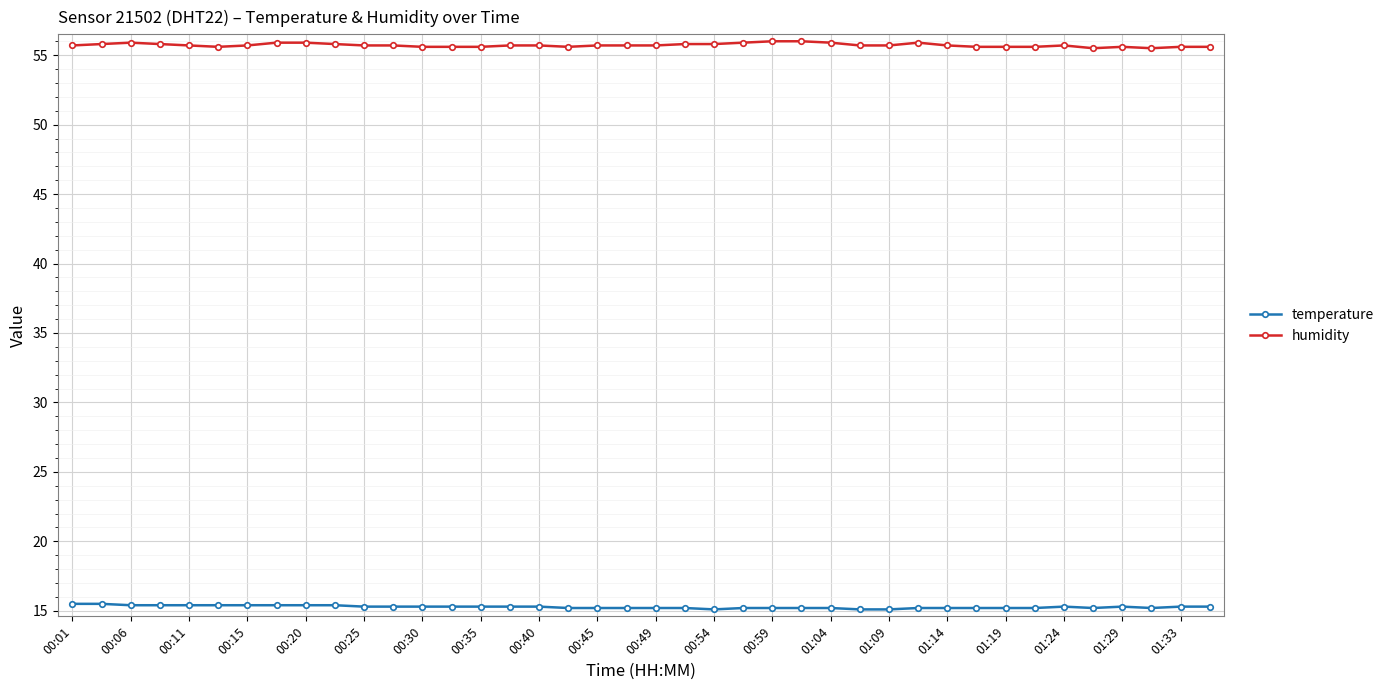

What is the value of the humidity point at the 16th from the left?

55.7